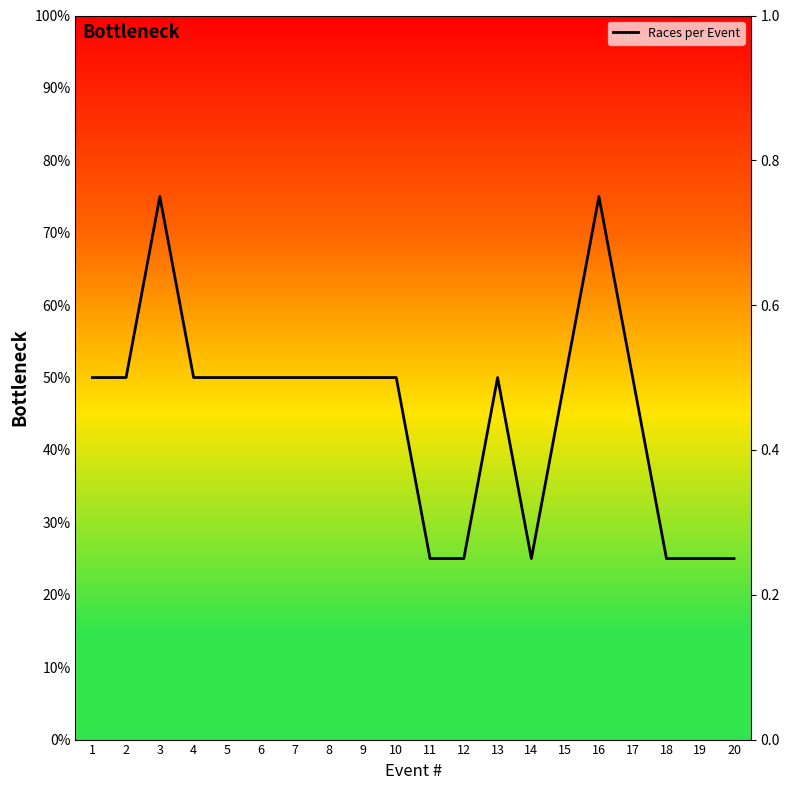

What is the minimum value shown in the chart?

25